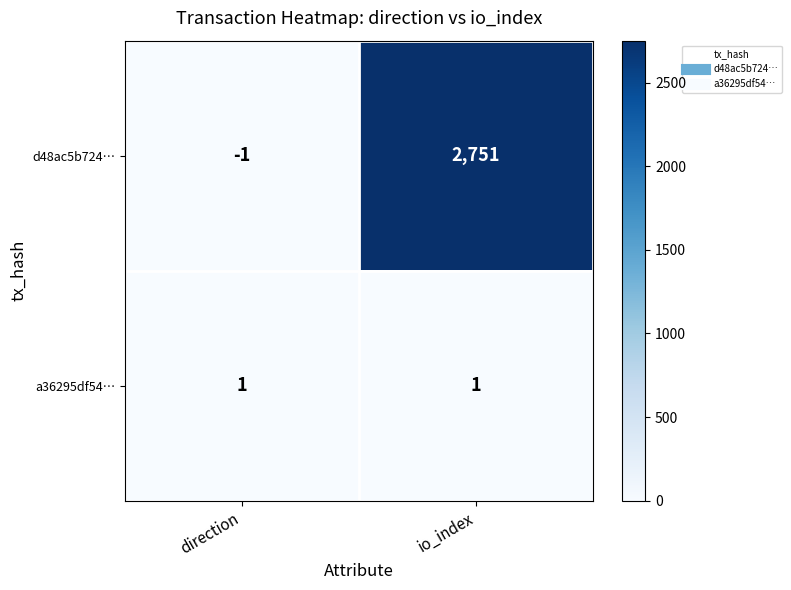

At which category does the chart reach its peak across all series?

io_index